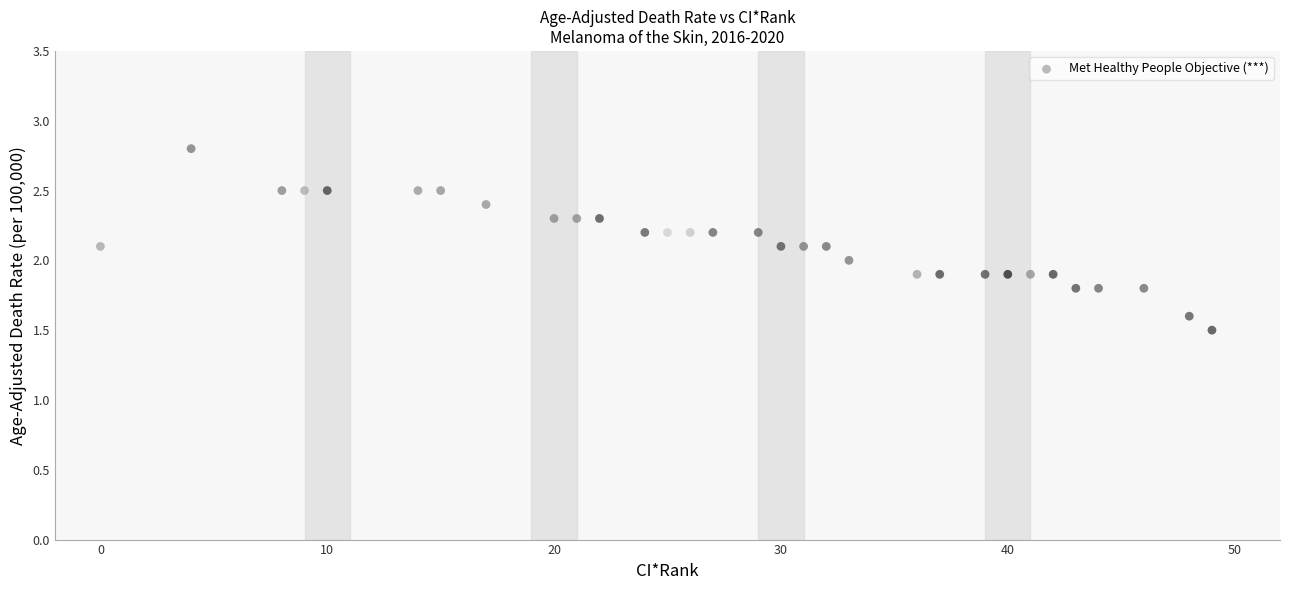

What is the range of Y values (max minus min)?

1.3